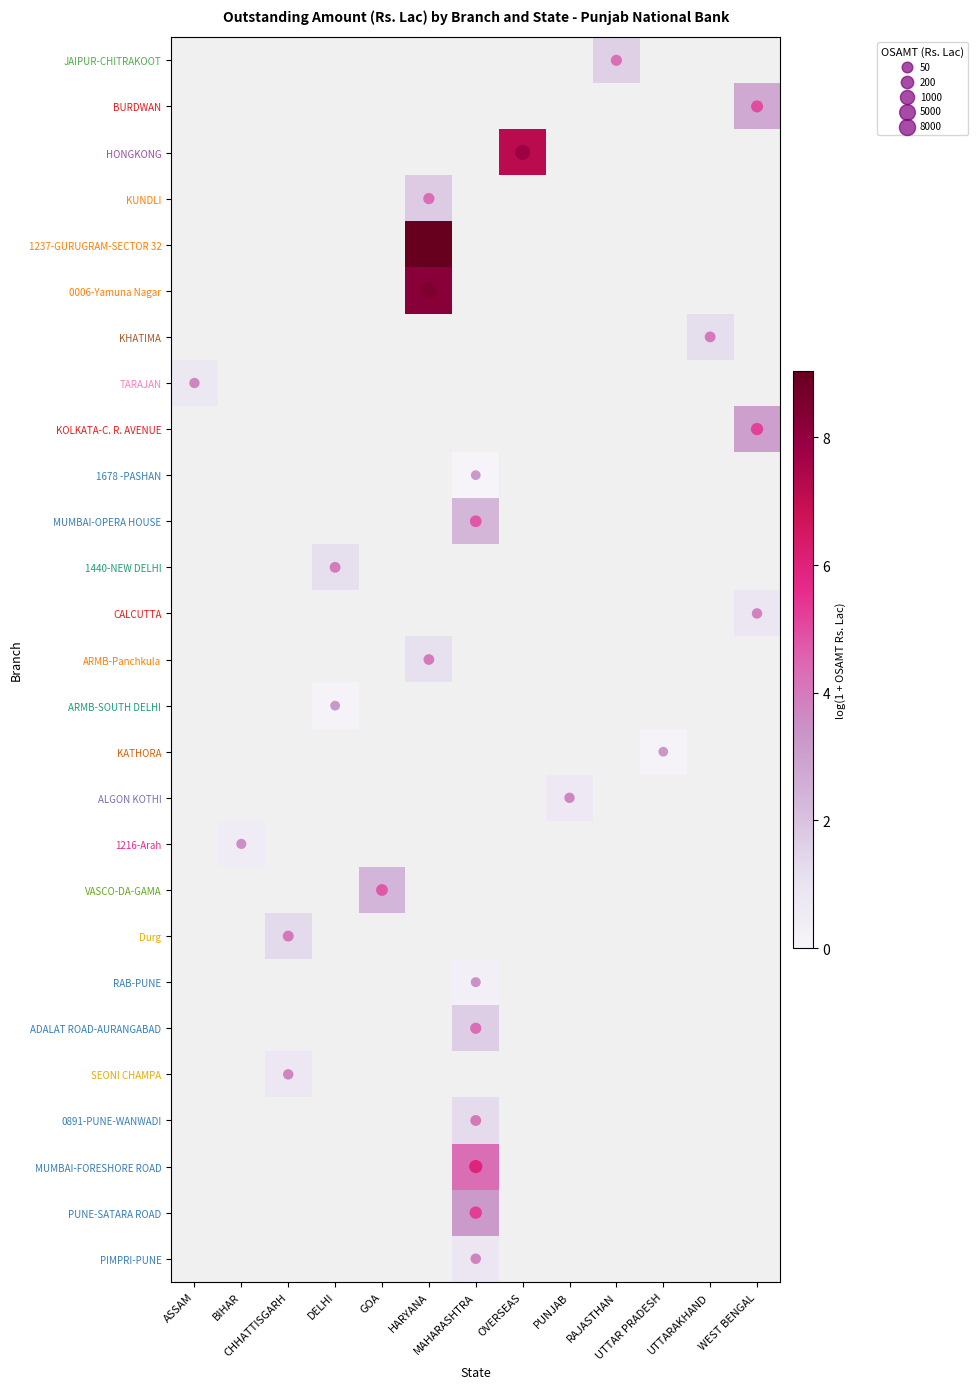

Which label corresponds to the smallest value in the chart?

MAHARASHTRA